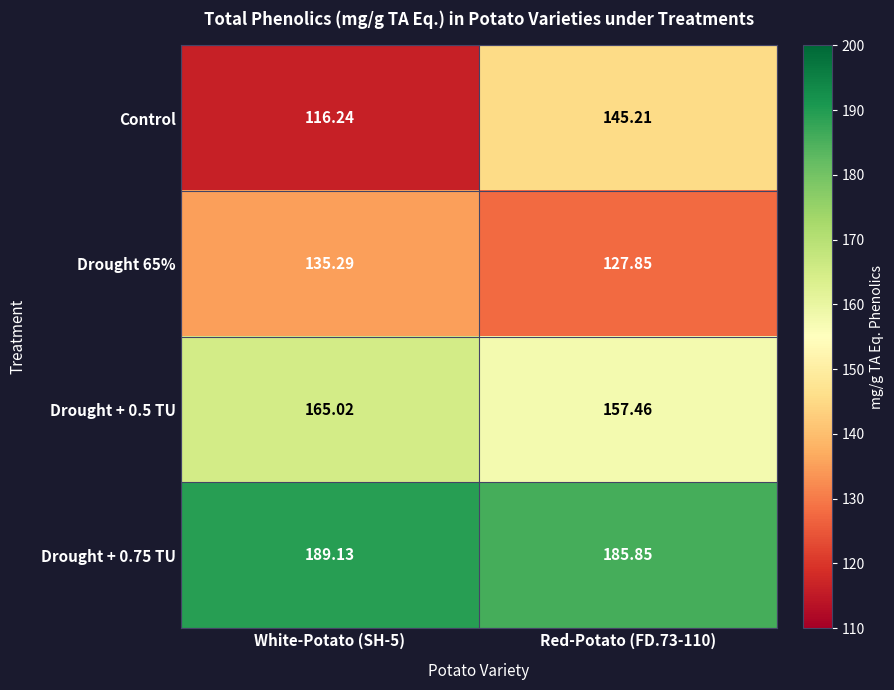

Which series has the largest total across all categories?

Drought + 0.75 TU